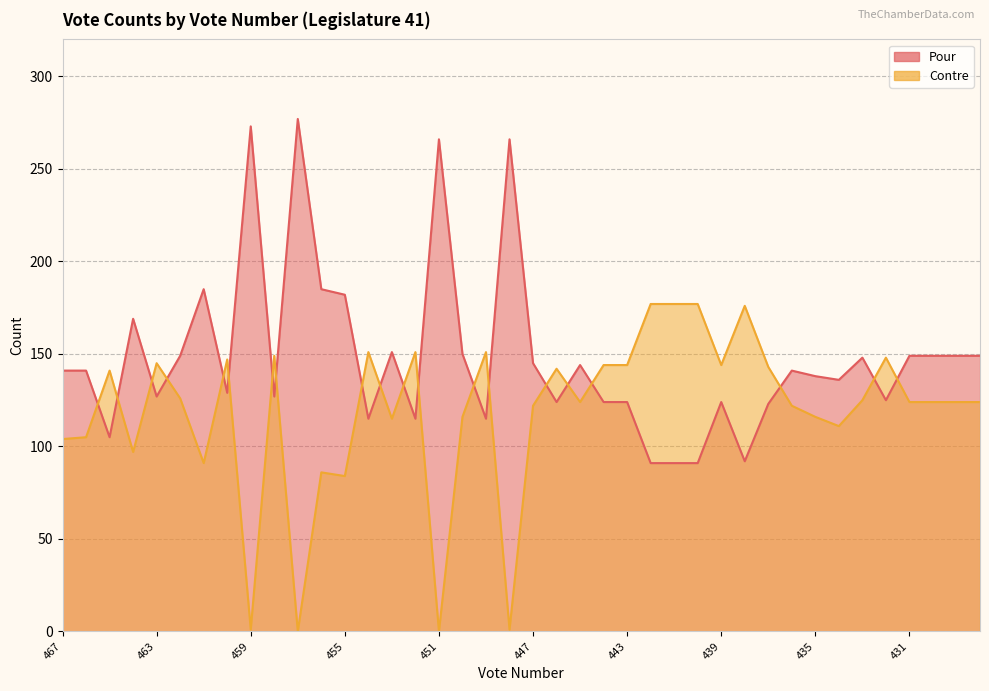

At how many categories does at least one series exceed 59?

40